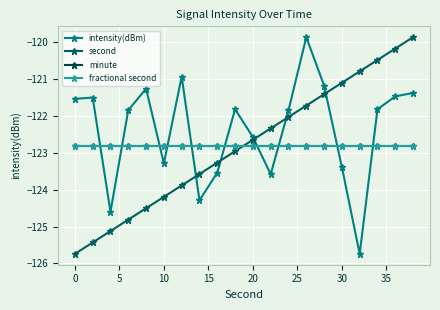

Does the chart have visible grid lines?

Yes